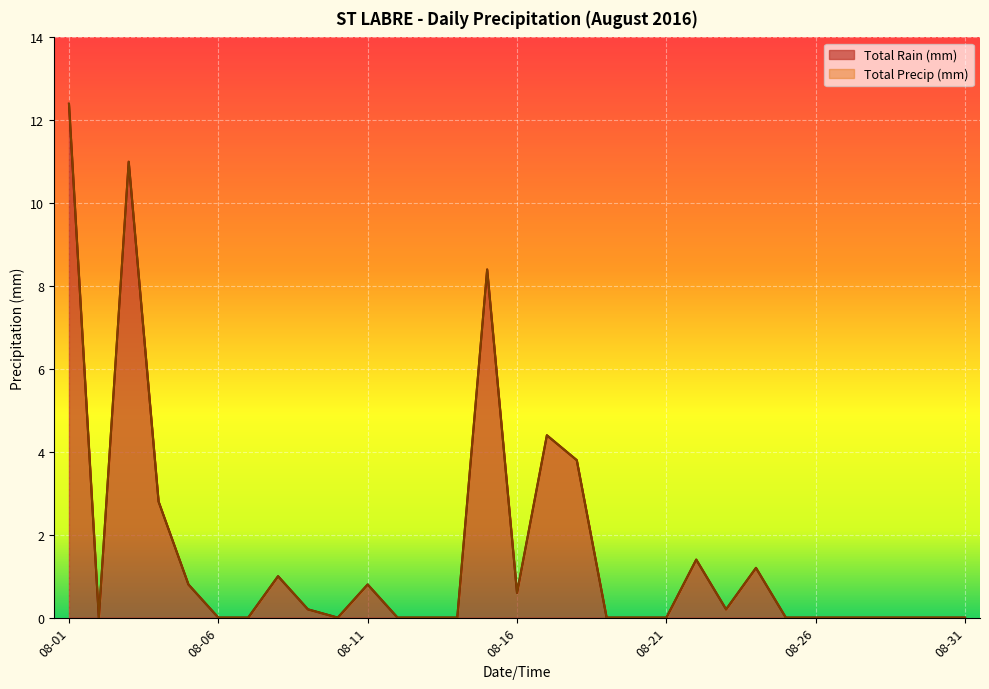

Between 2016-08-02 and 2016-08-13, which series saw the biggest shift?

Total Rain (mm)